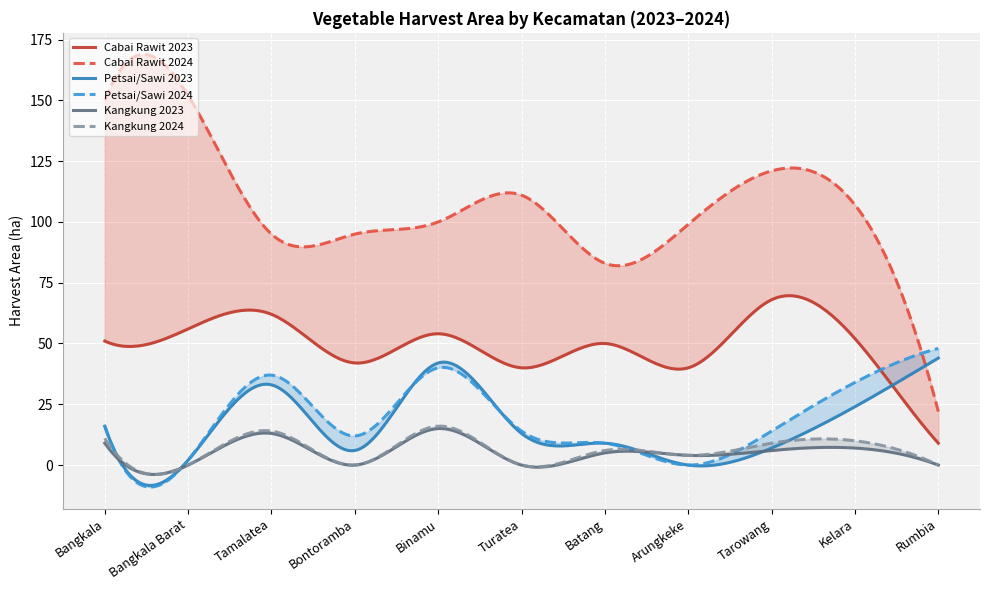

How many data points in kangkung_2023 are less than 5?

5